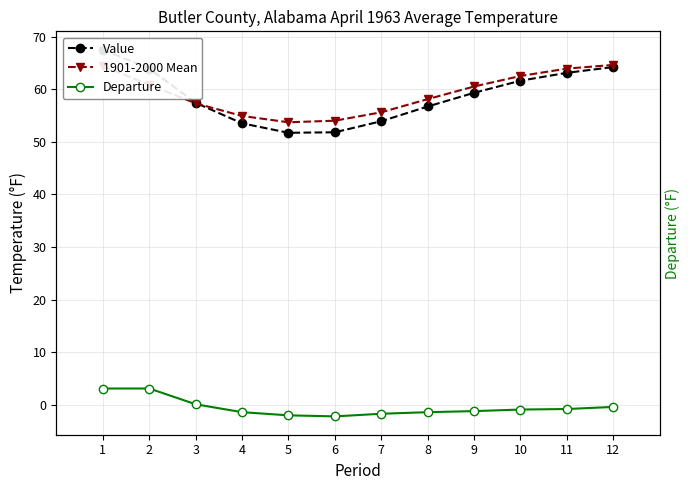

Reading right to left, transcribe all the data shown in this chart.

Value: 64.2	63.1	61.6	59.3	56.7	53.9	51.8	51.7	53.5	57.4	63.9	67.5
1901-2000 Mean: 64.6	63.9	62.5	60.5	58.1	55.6	54.0	53.7	54.9	57.3	60.8	64.4
Departure: -0.4	-0.8	-0.9	-1.2	-1.4	-1.7	-2.2	-2.0	-1.4	0.1	3.1	3.1